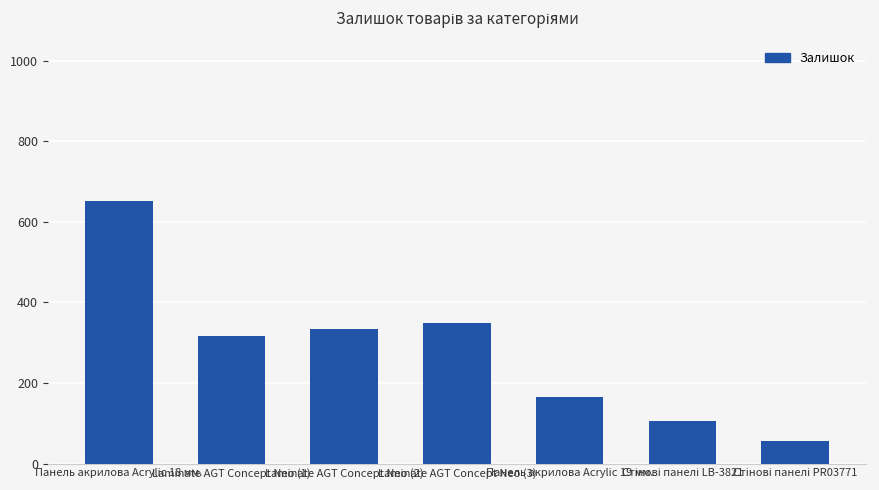

Reading left to right, extract all data points from this chart.

651	317	334	348	165	106	55